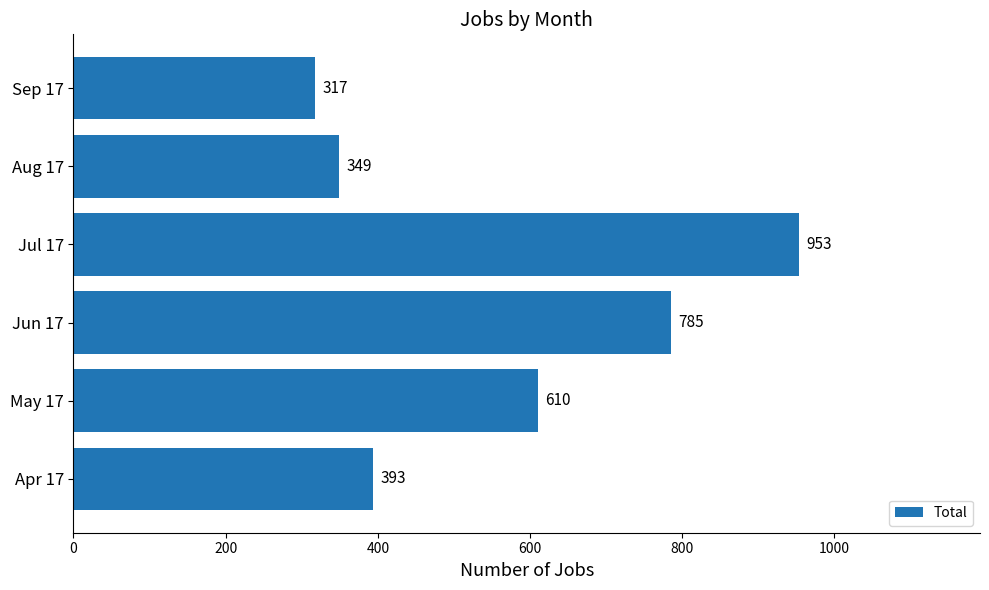

Reading top to bottom, extract all data points from this chart.

317	349	953	785	610	393